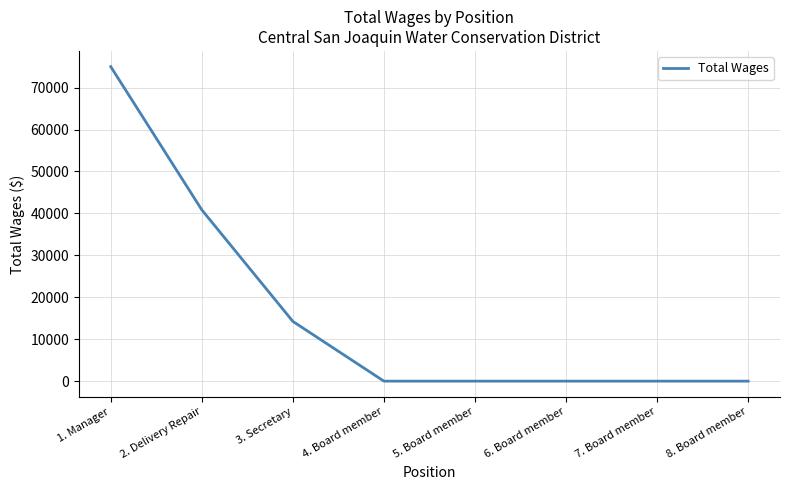

Which label corresponds to the largest value in the chart?

1. Manager